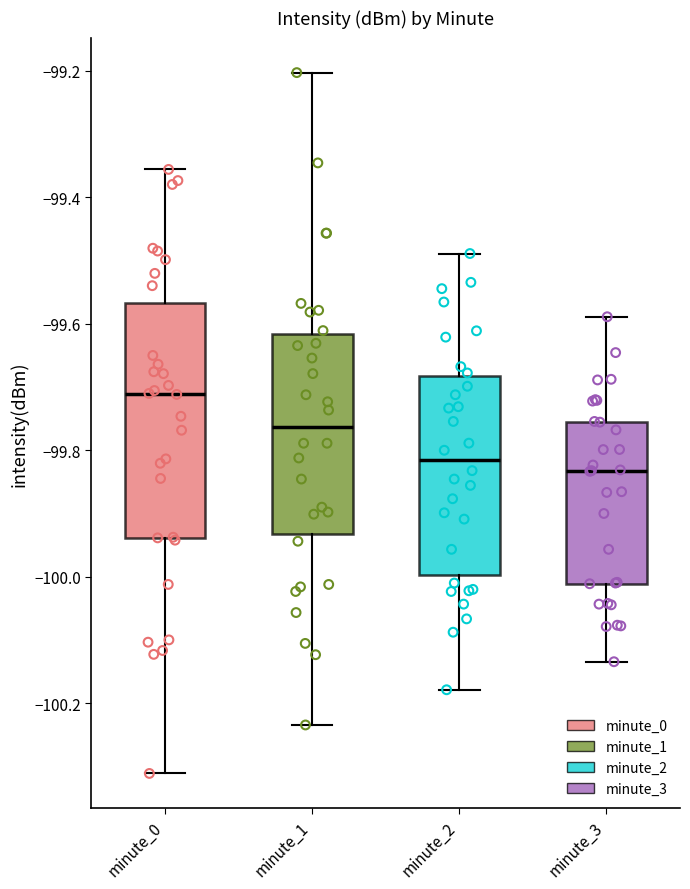

Comparing the boxes themselves (not the whiskers), which one is the tallest?

minute_0